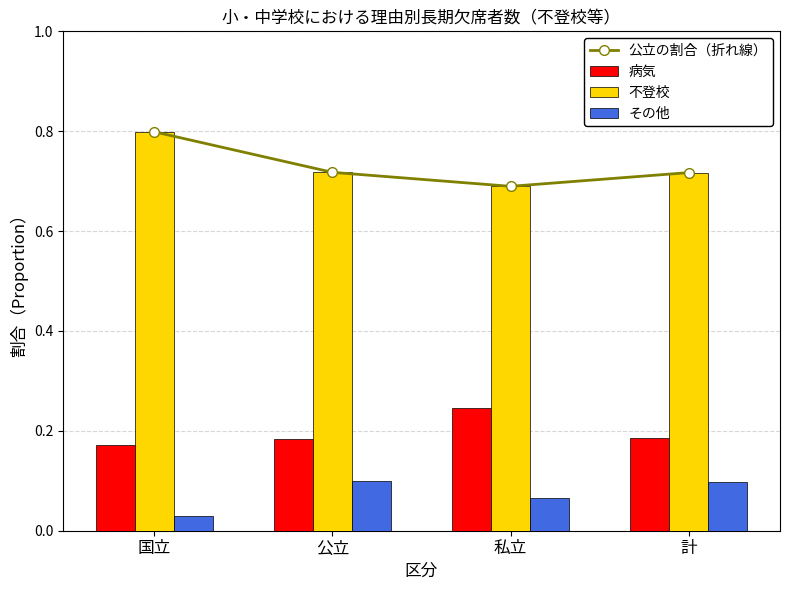

Which series has the largest range (max minus min)?

公立の割合（折れ線）